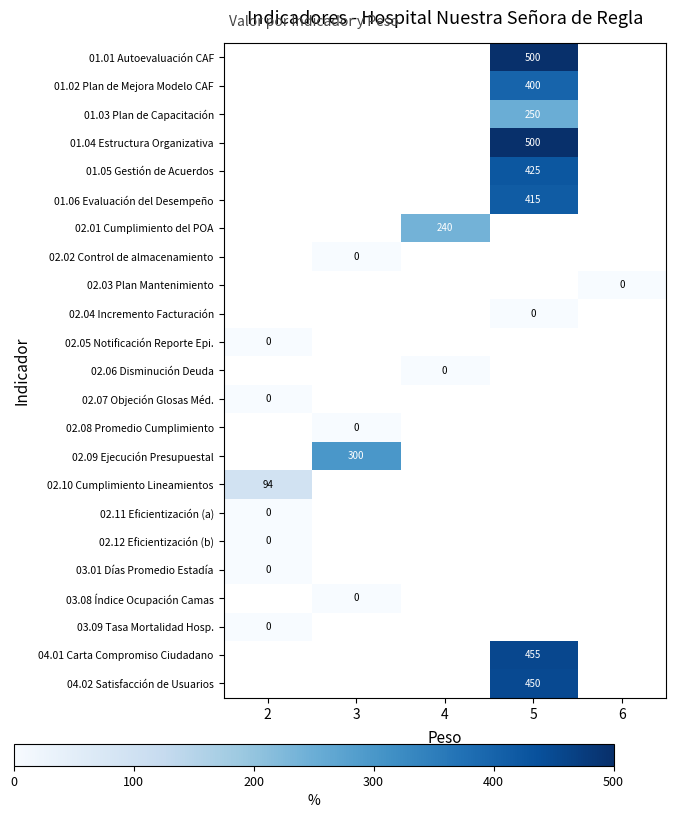

The value of 01.04 Estructura Organizativa at 5 is 253. True or false?

False